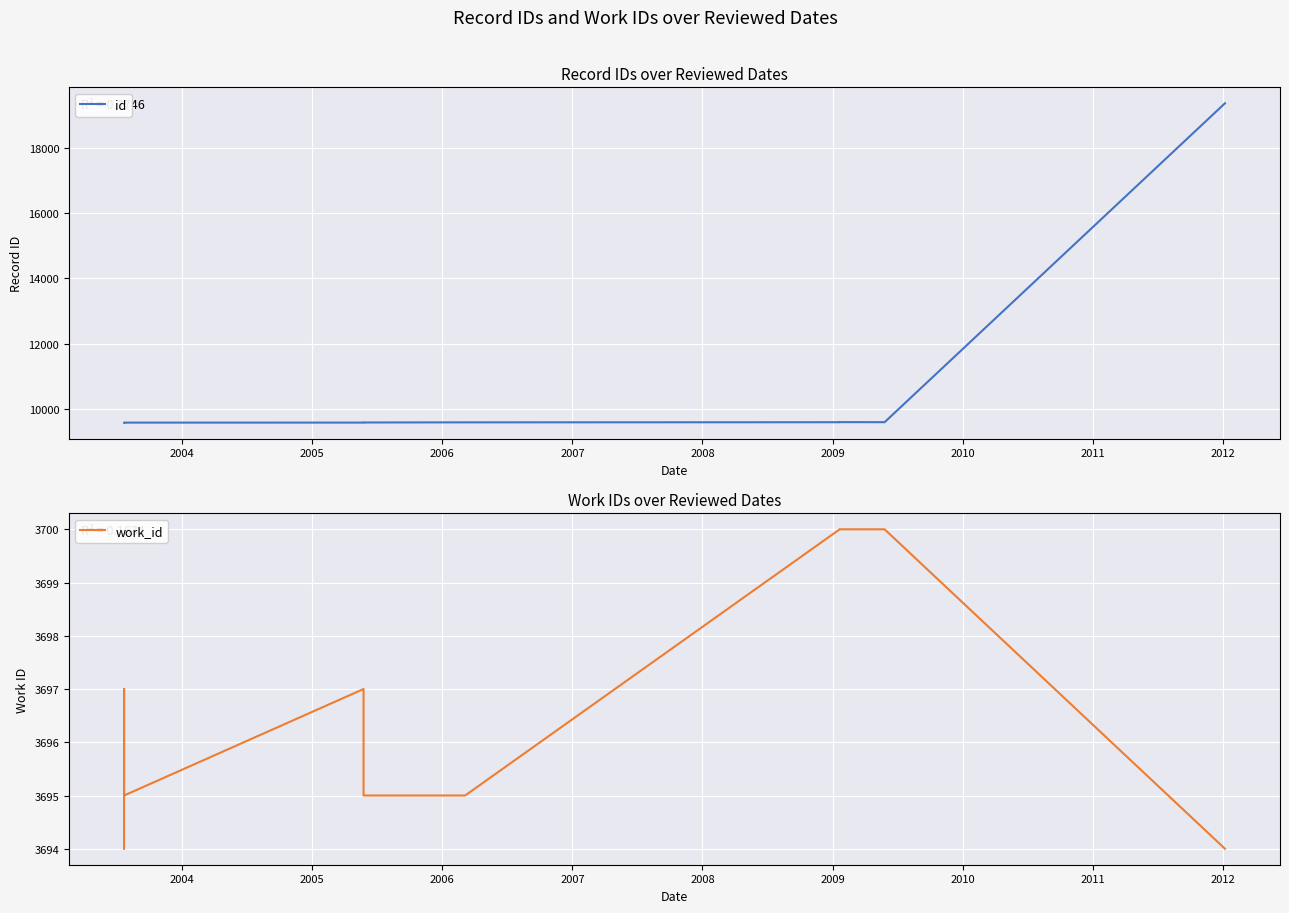

True or false: id and work_id cross at least once.

False